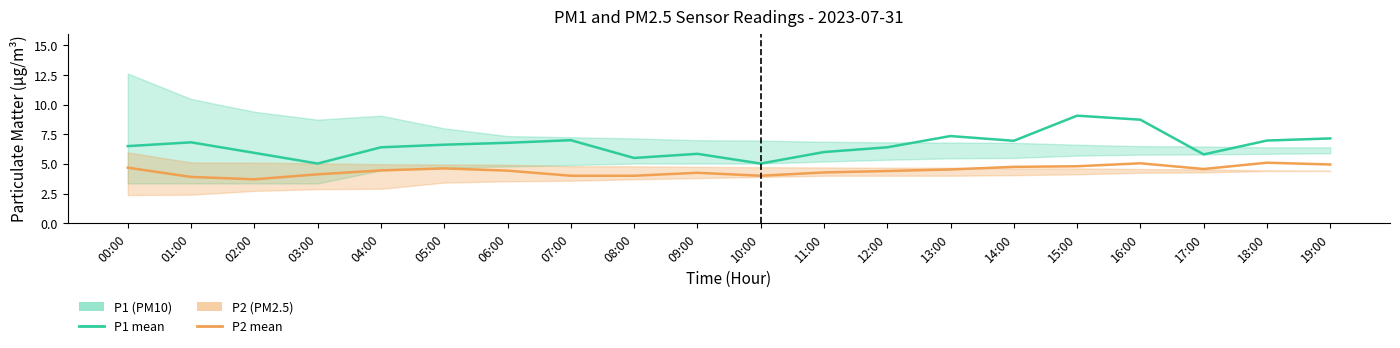

Which series has the largest total across all categories?

P1 (PM10) mean